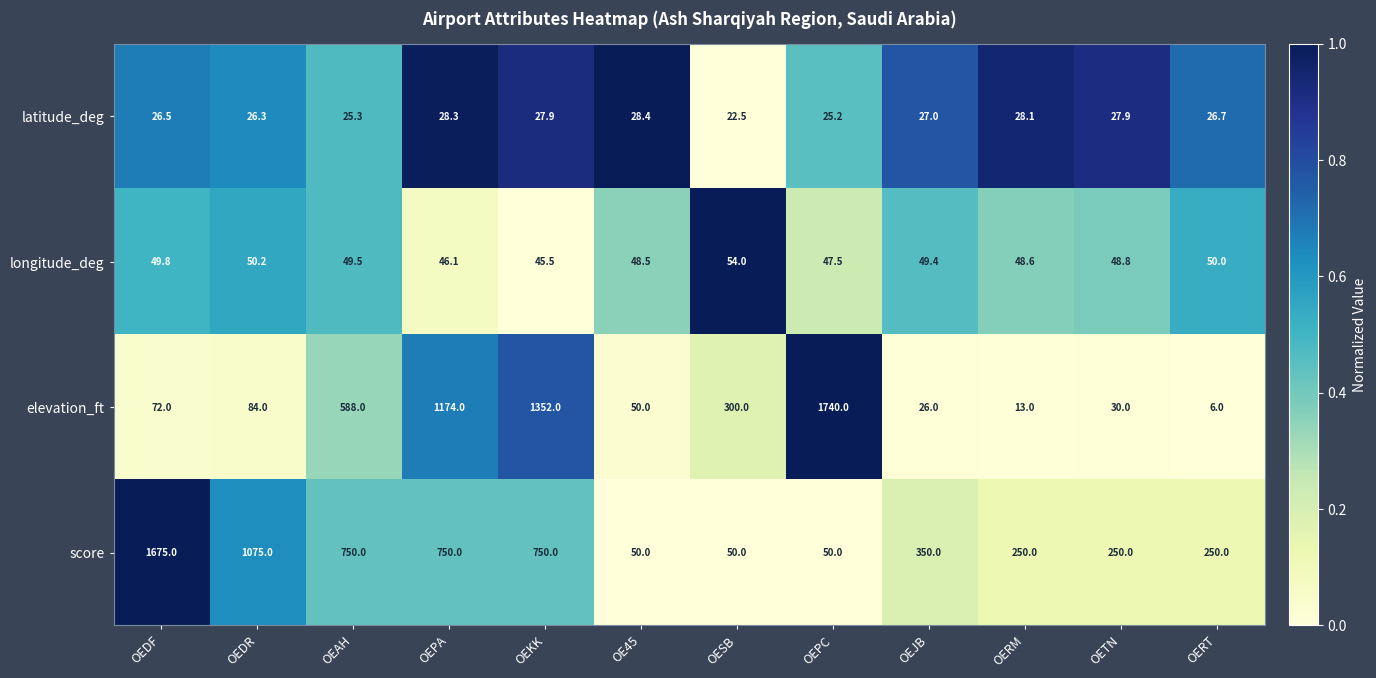

Rank the series by their maximum value, from lowest to highest.

latitude_deg, longitude_deg, score, elevation_ft